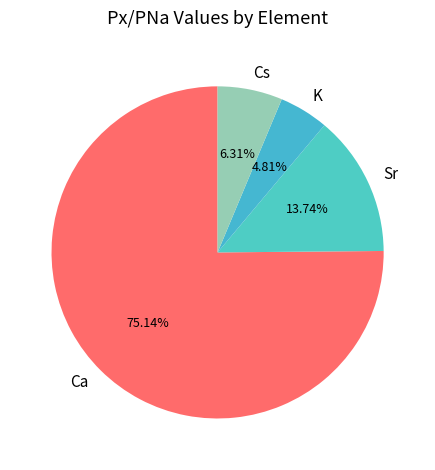

To the nearest percent, what is the difference between the largest and smallest slice percentages?

70%